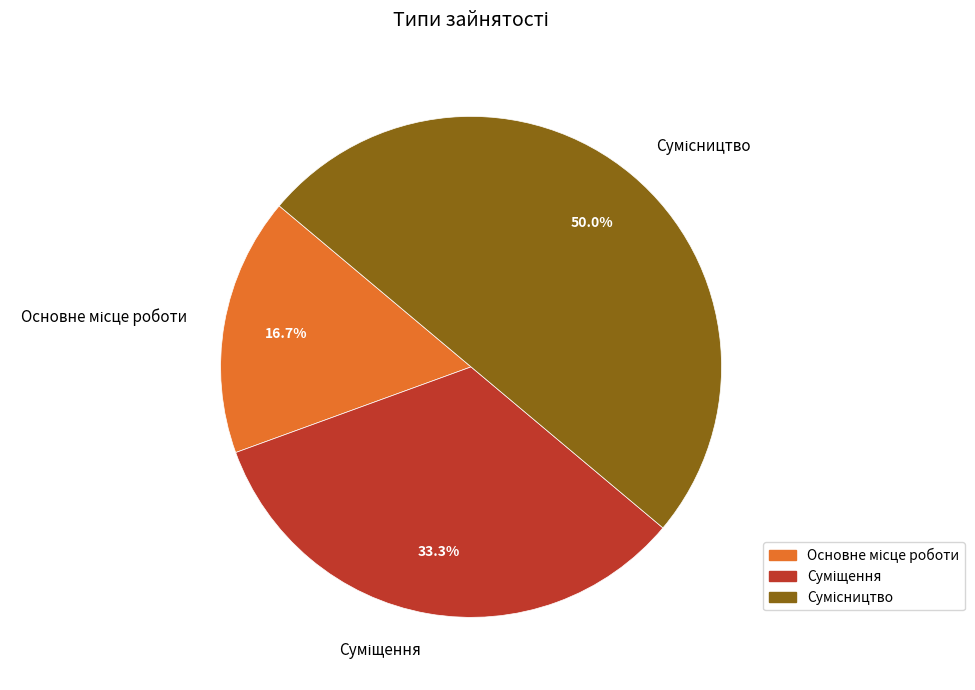

Between Сумісництво and Основне місце роботи, which is larger?

Сумісництво